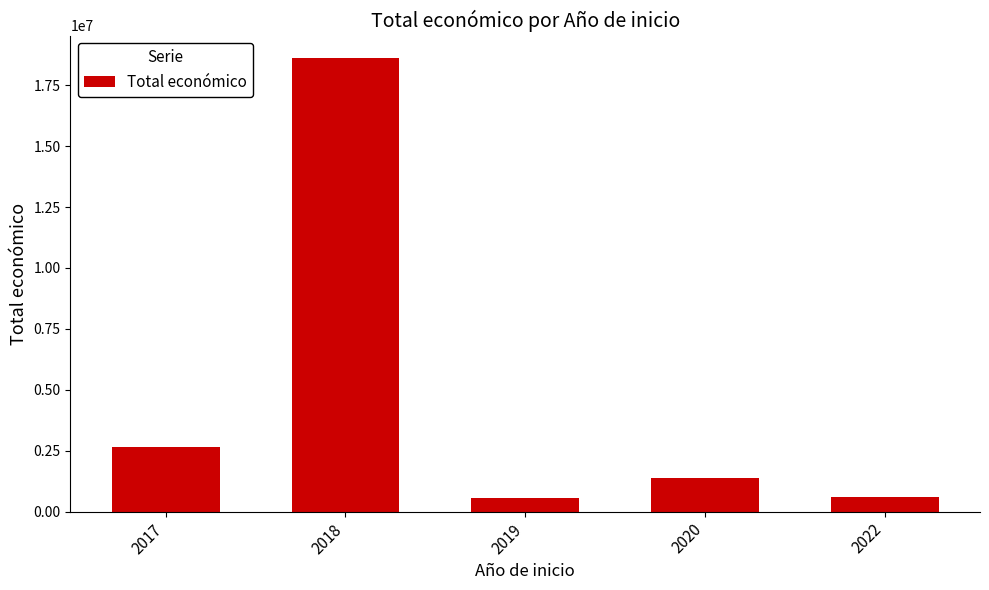

What is the ratio of the value at 2019 to the value at 2020?

0.4